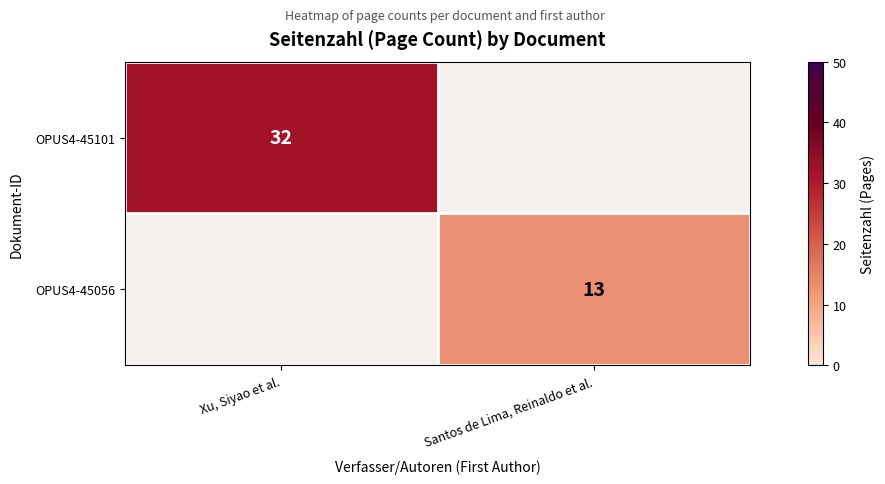

The value of OPUS4-45101 at Xu, Siyao et al. is 32. True or false?

True